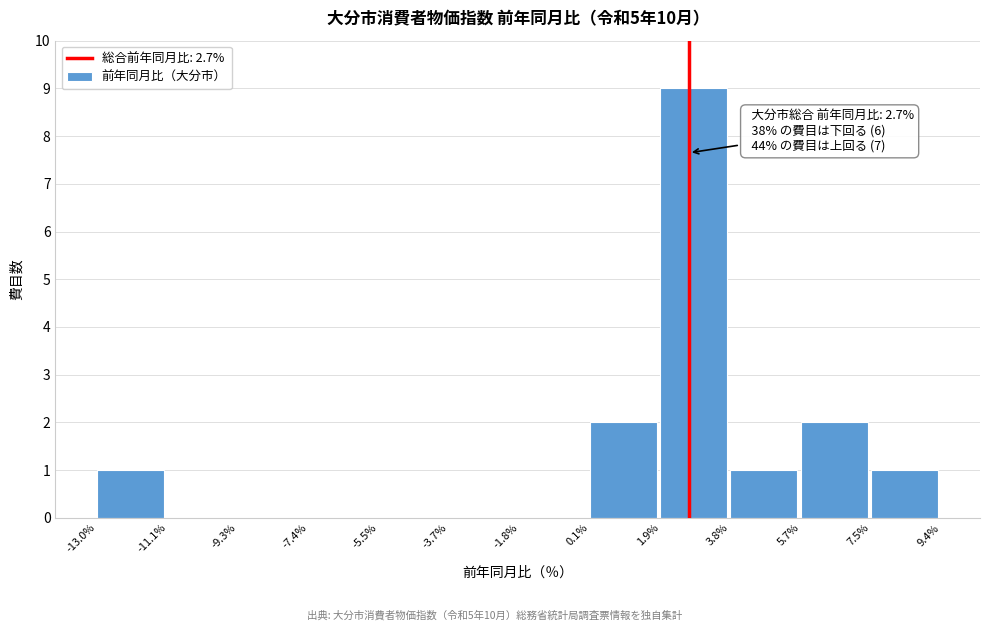

Over which range of the x-axis is the bar tallest?

1.9% to 3.8%